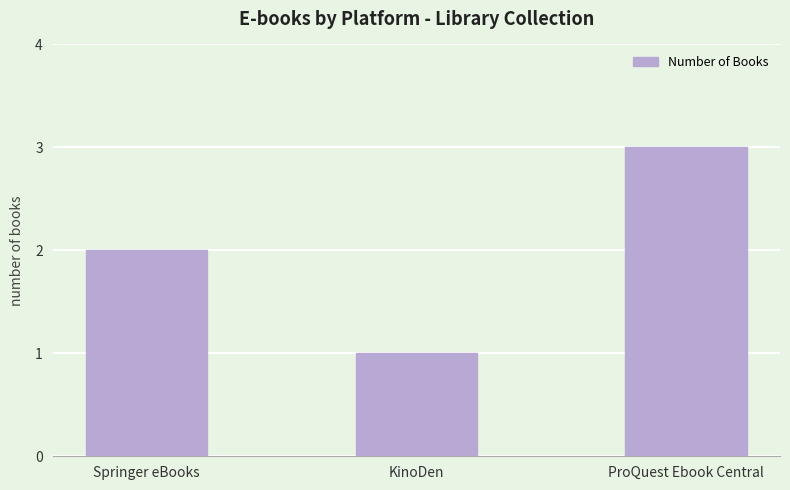

What is the difference between the values at Springer eBooks and ProQuest Ebook Central?

1